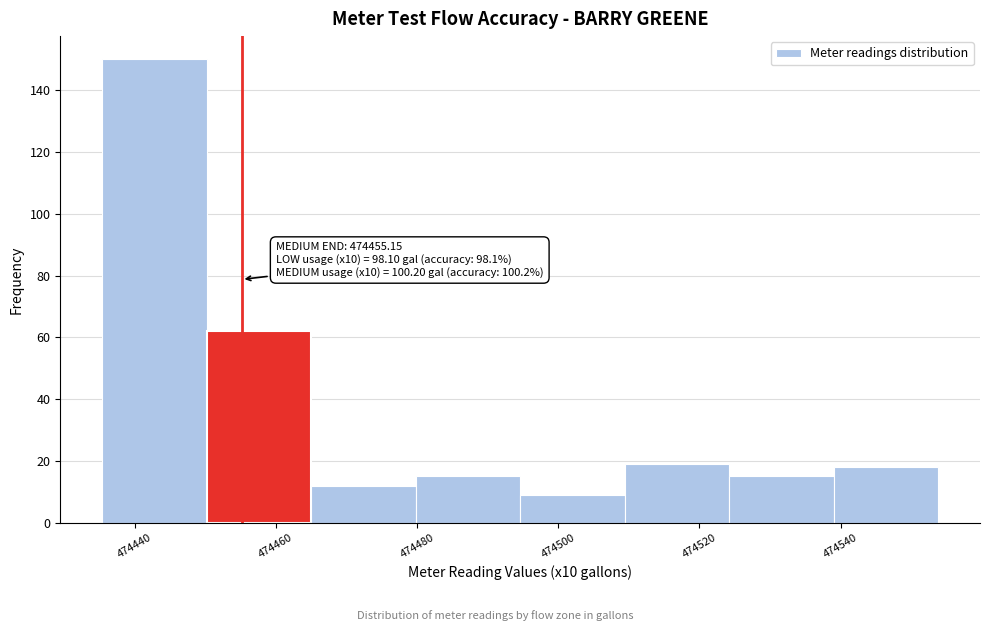

Which range on the x-axis has the tallest bar?

474436 to 474450